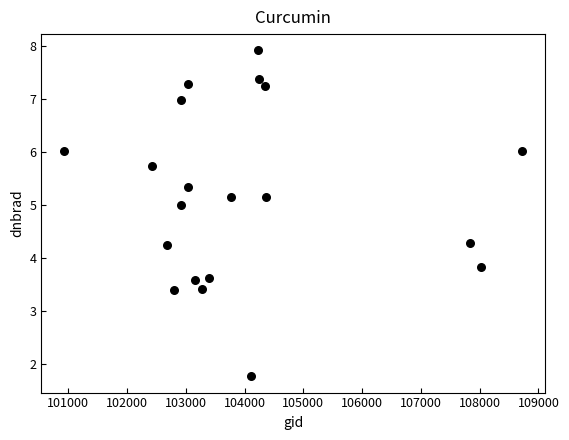

What Y value in the scatter plot is closest to 4?

3.8